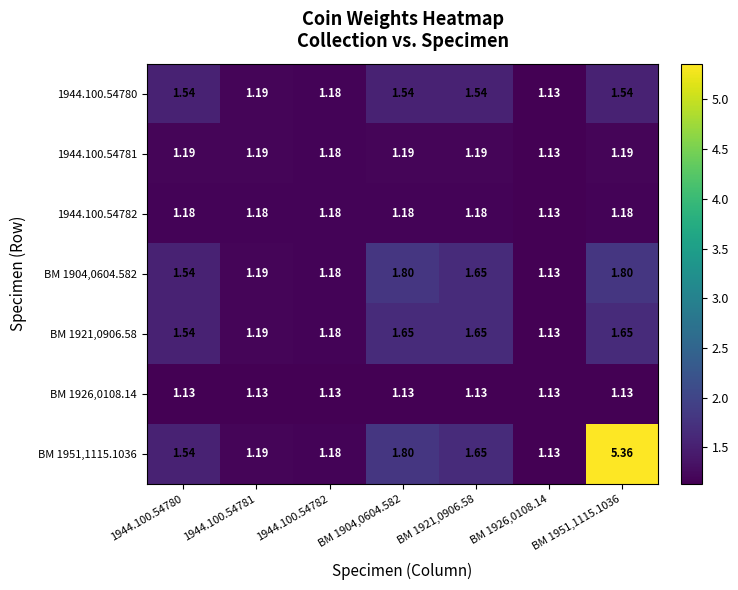

How many series are shown in this chart?

7